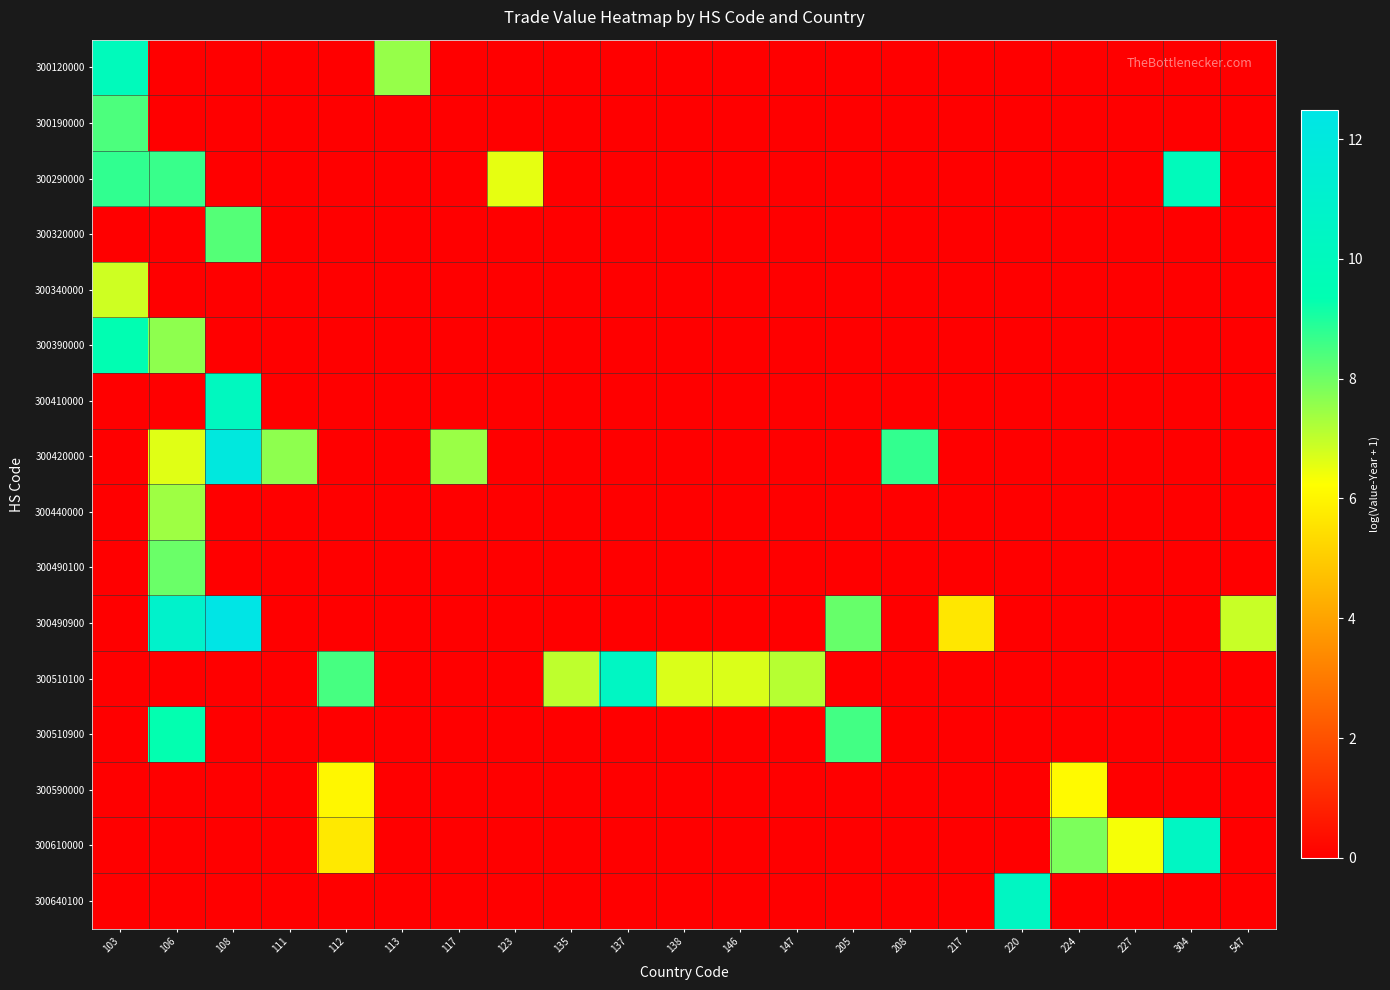

How many data points does each series have?

21